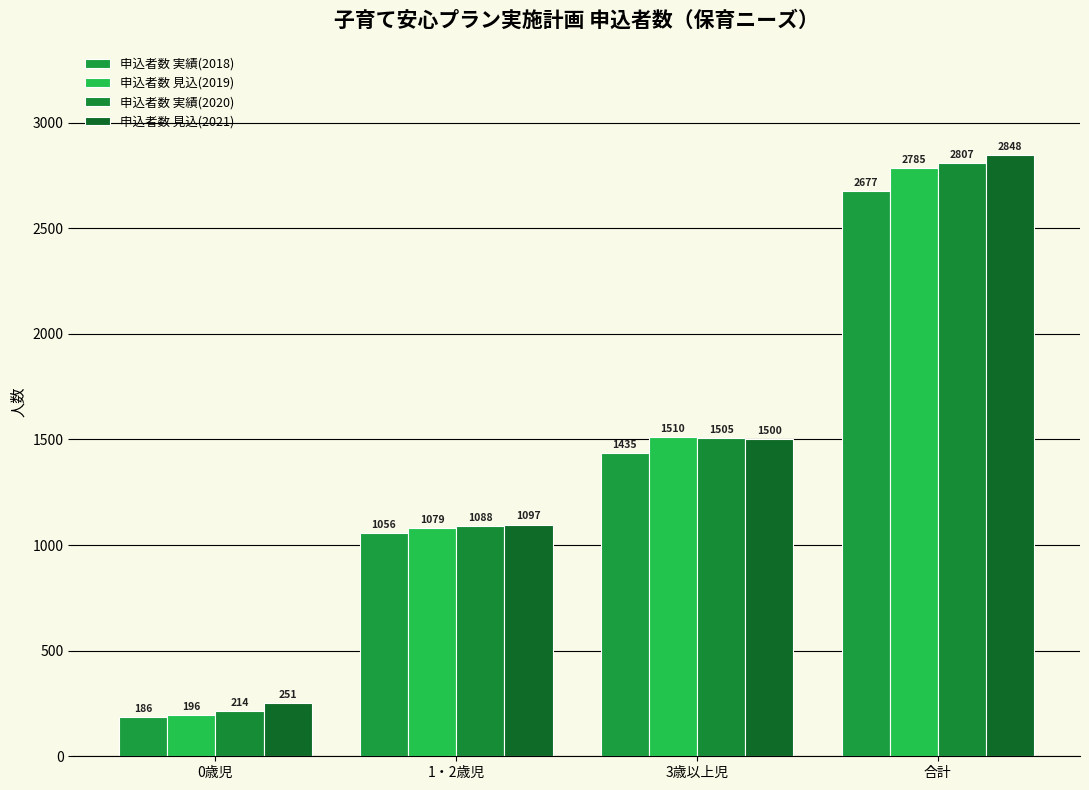

Which series has the largest total across all categories?

申込者数 見込(2021)